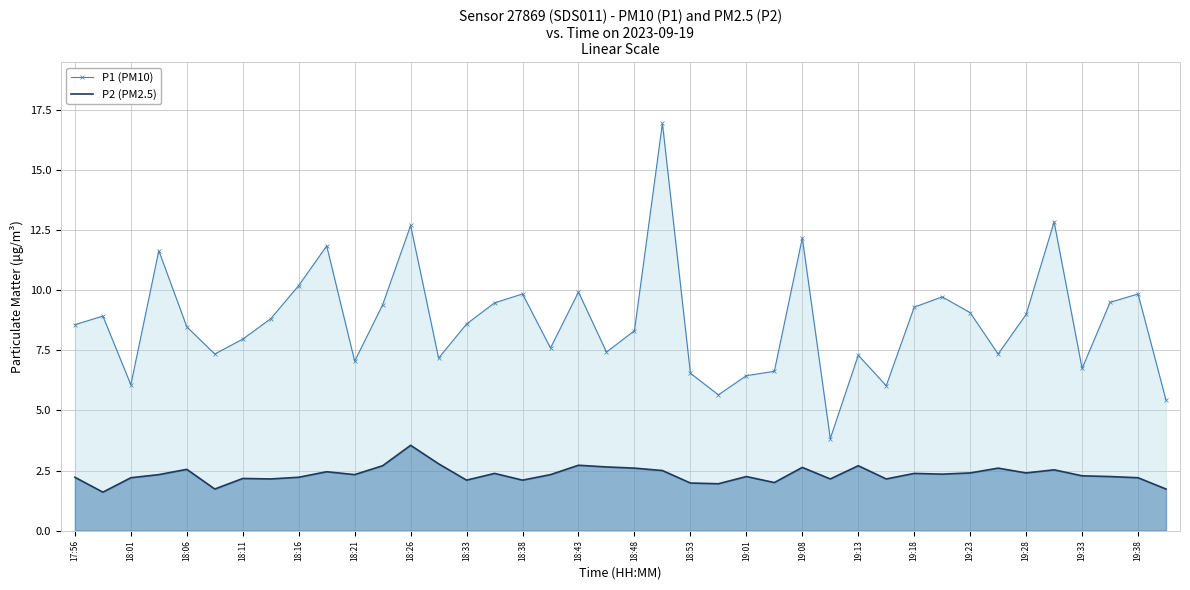

Which series changed the most between 19:01 and 19:13?

P1 (PM10)